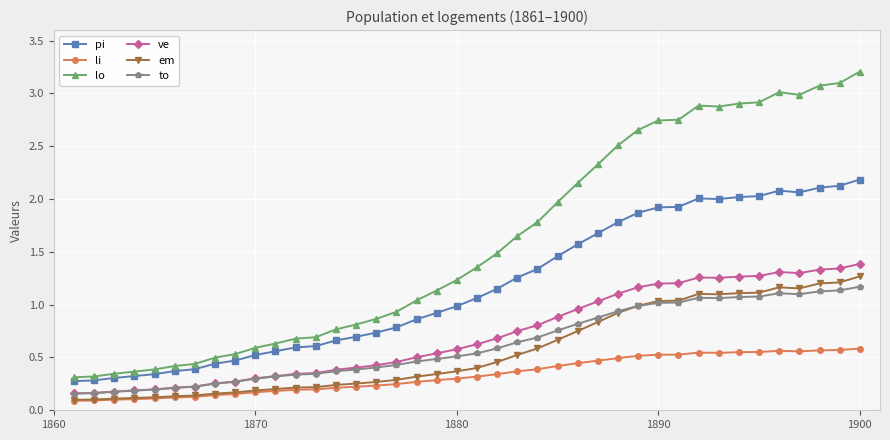

True or false: em and lo intersect in this chart.

False